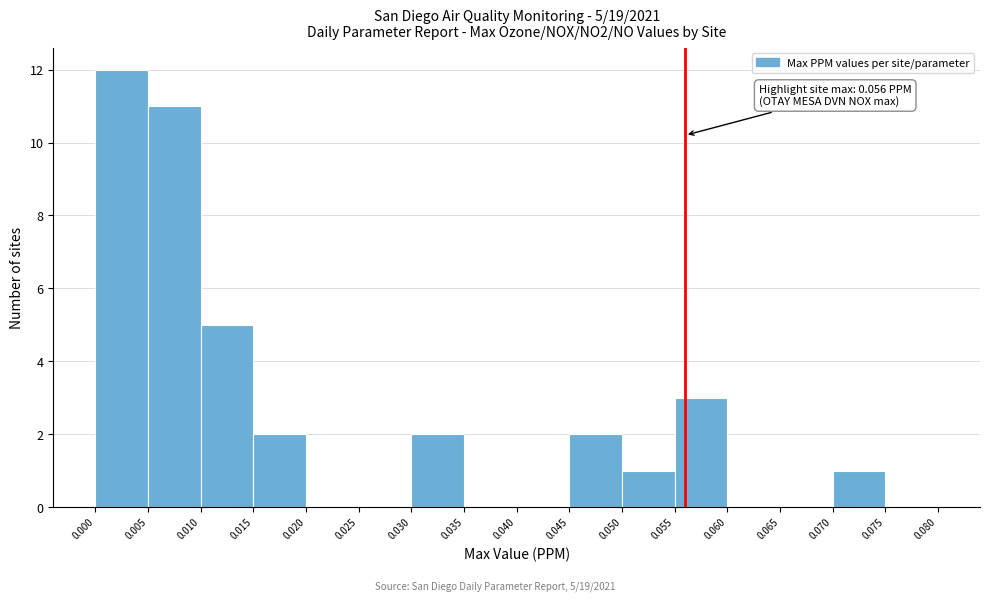

Over which range of the x-axis is the bar tallest?

0.000 to 0.005